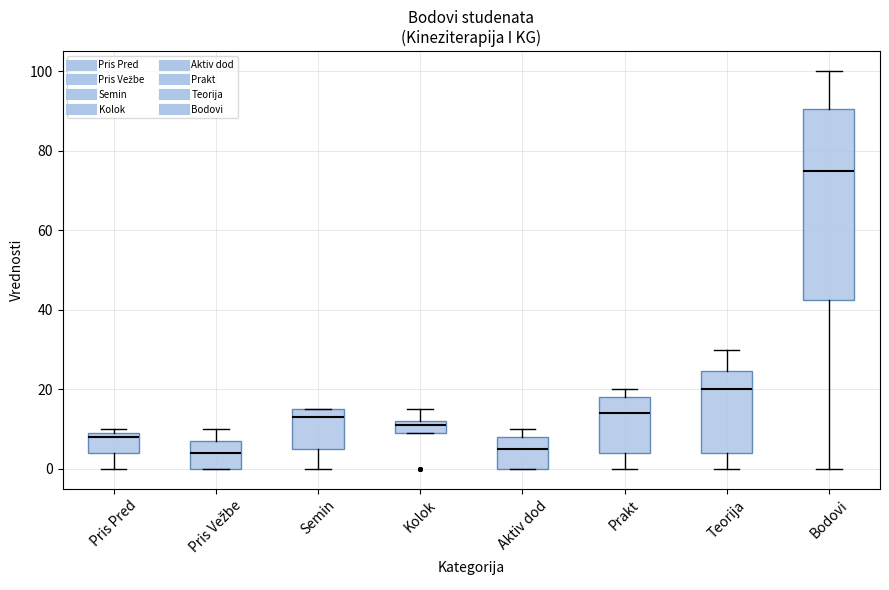

Reading left to right, transcribe this box plot: for each box, give where its median line is, the range the box spans, and where its two whiskers end, as read against the y-axis. The values are not printed on the chart, so give them approximately, as read against the axis.

Pris Pred: median 8, box 4 to 10, whiskers 0 to 10 (just above the box's upper edge)
Pris Vežbe: median 4, box 0 to 8, whiskers 0 to 10
Semin: median 14, box 6 to 16, whiskers 0 to 16
Kolok: median 12 (just below the box's upper edge), box 10 to 12, whiskers 10 to 16
Aktiv dod: median 6, box 0 to 8, whiskers 0 to 10
Prakt: median 14, box 4 to 18, whiskers 0 to 20
Teorija: median 20, box 4 to 24, whiskers 0 to 30
Bodovi: median 76, box 42 to 90, whiskers 0 to 100